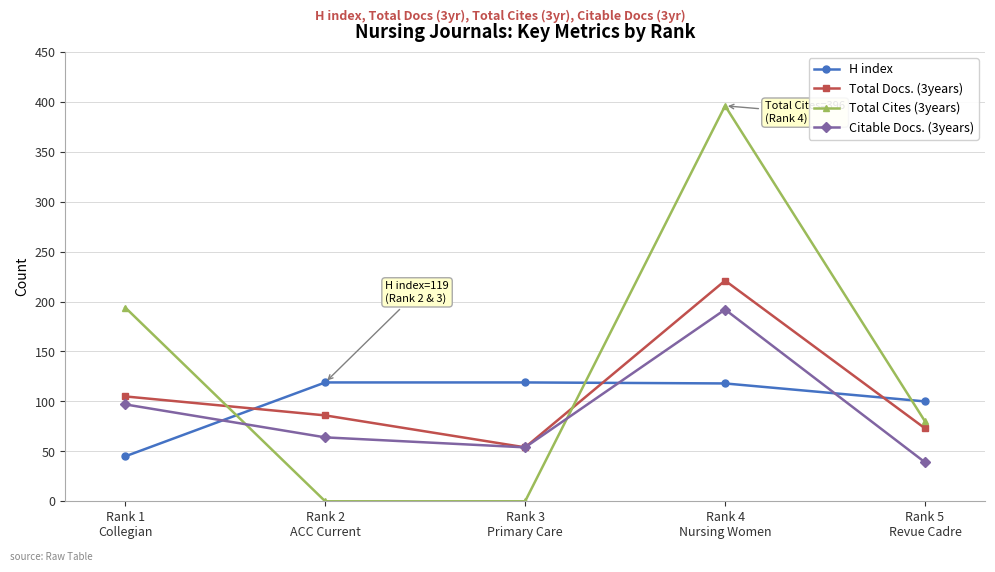

What is the sum of the H index values at Rank 4
Nursing Women and Rank 1
Collegian?

163